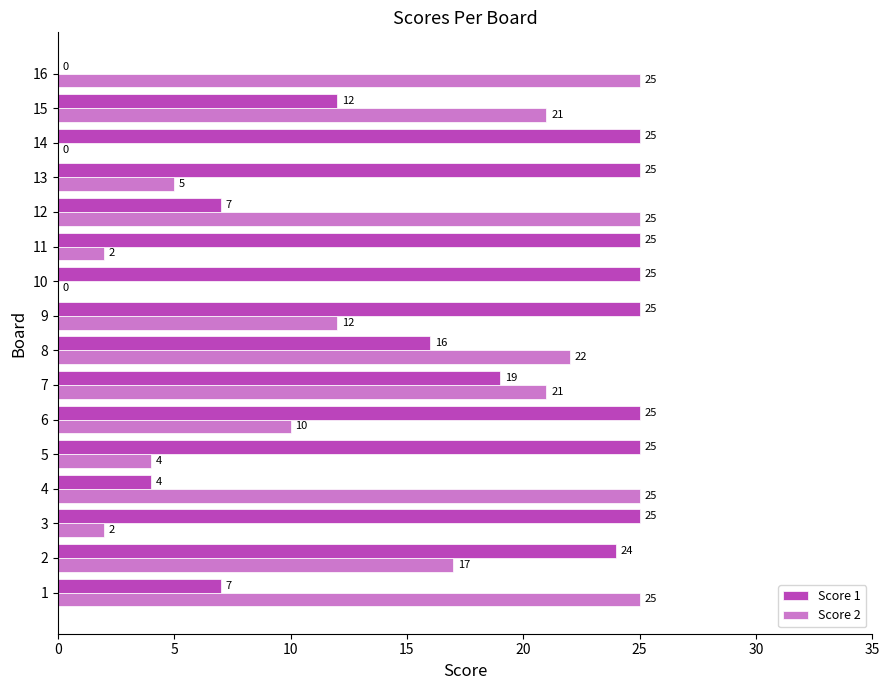

True or false: Score 2 has a value of -8 at 14.

False